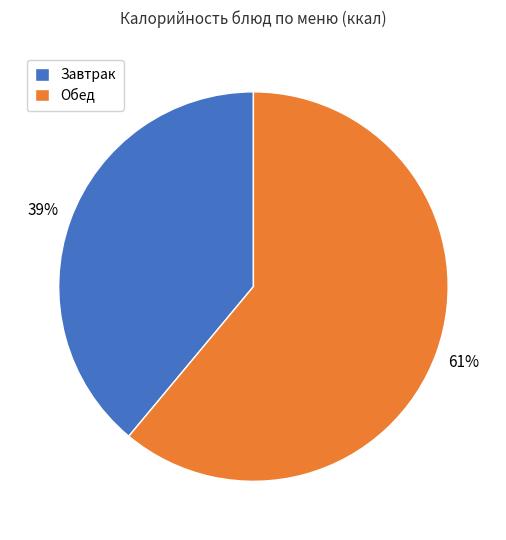

The Завтрак slice represents 25% of the pie. True or false?

False